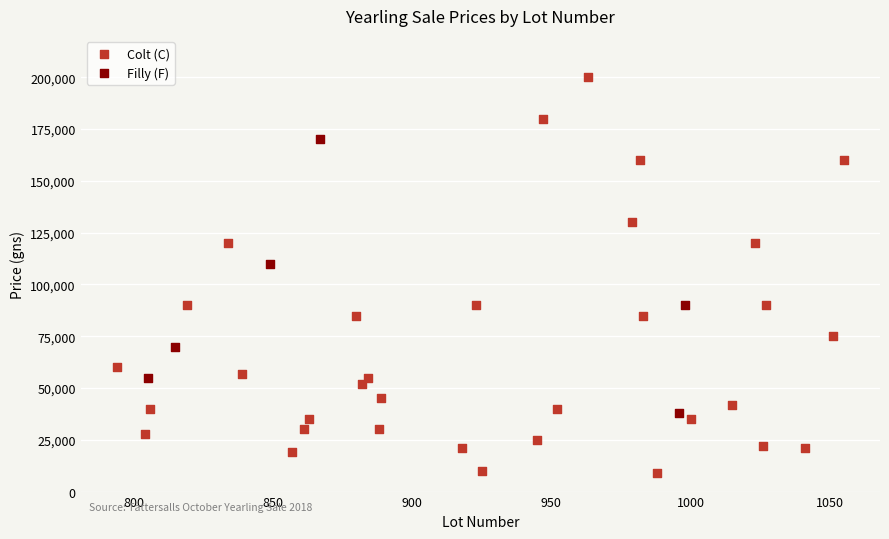

Which series contains the highest Y value?

Colt (C)